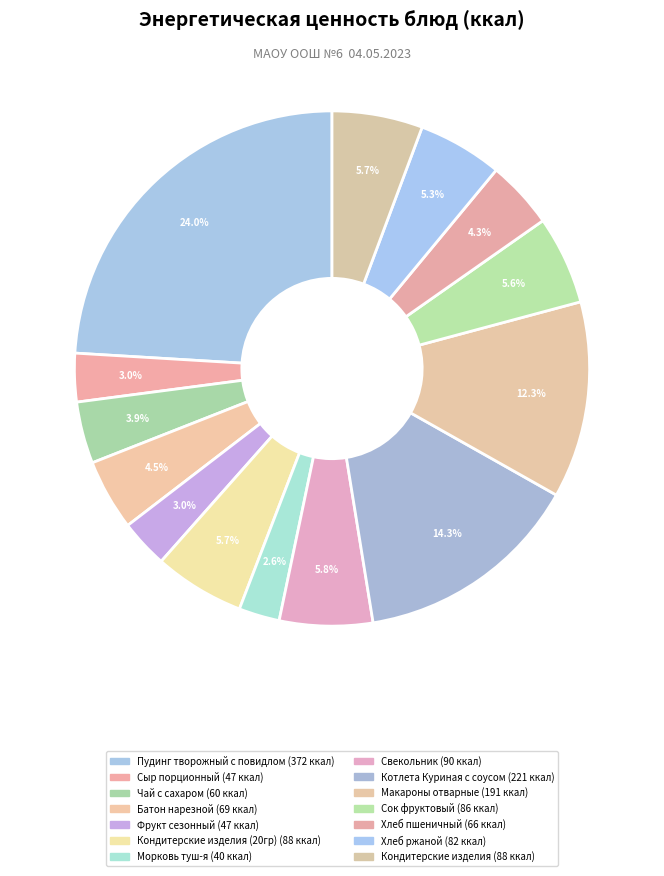

To the nearest percent, what is the average slice percentage?

7%